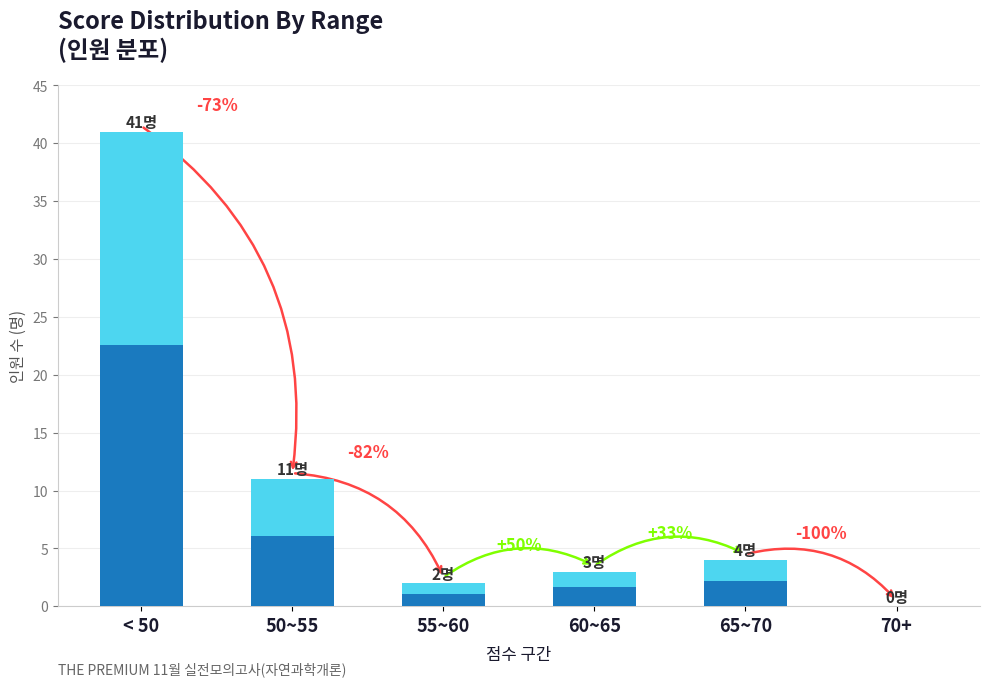

What is the difference between the values at 60~65 and < 50?

38